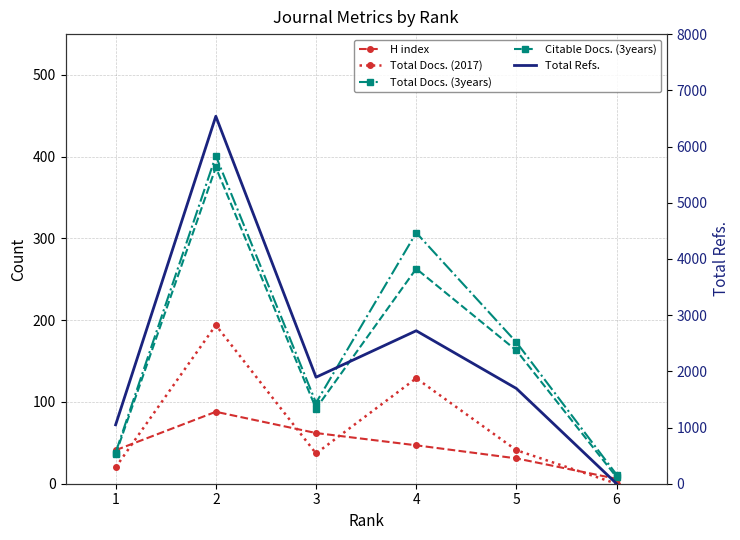

How many data points in H index are less than 47?

3